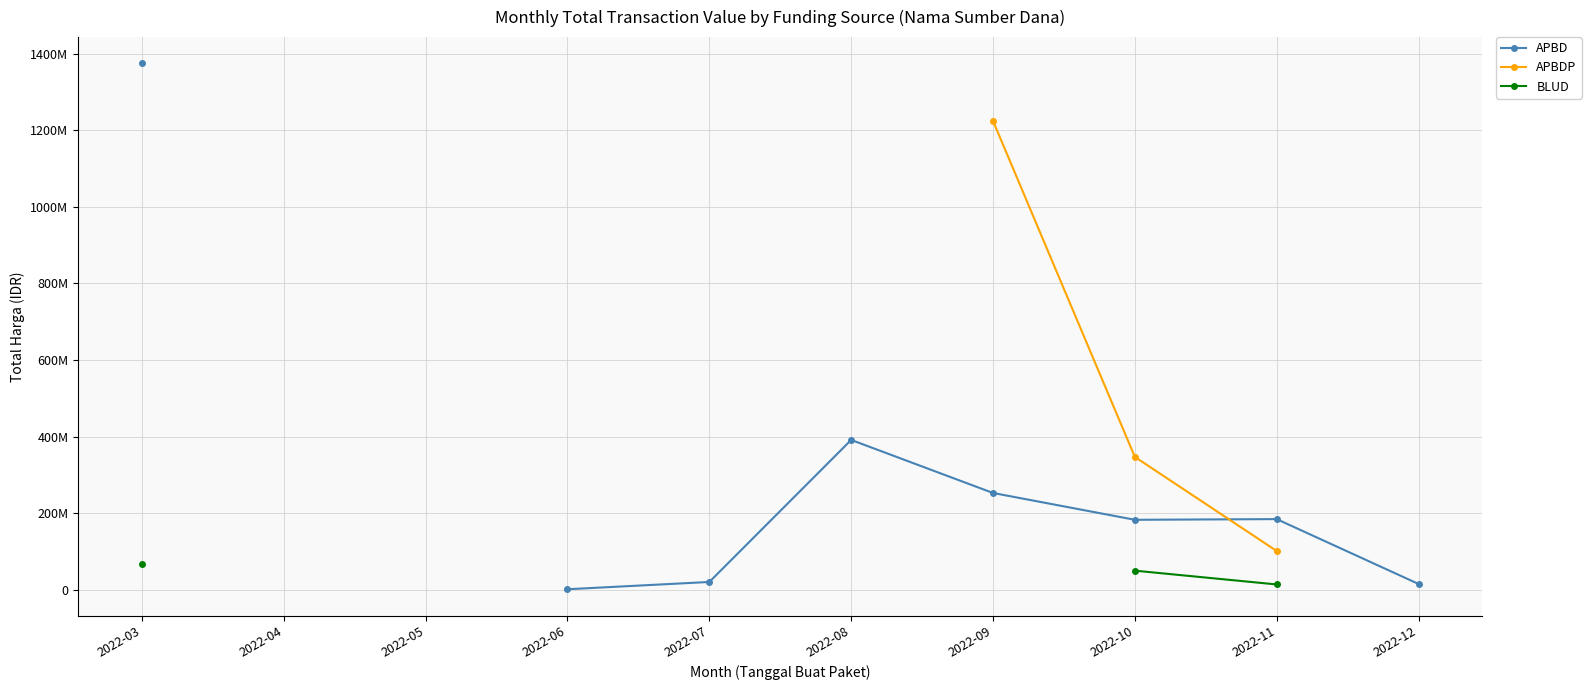

In APBD, how many points are lower than both neighbors (excluding endpoints)?

1